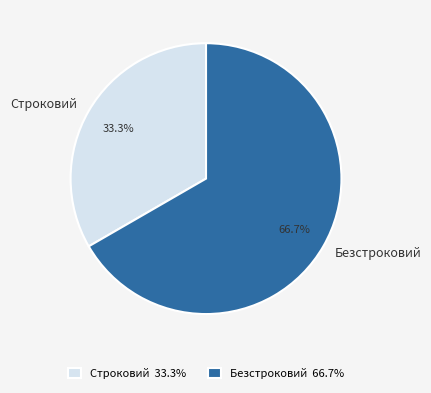

Combined, do Безстроковий and Строковий account for over 50%?

Yes